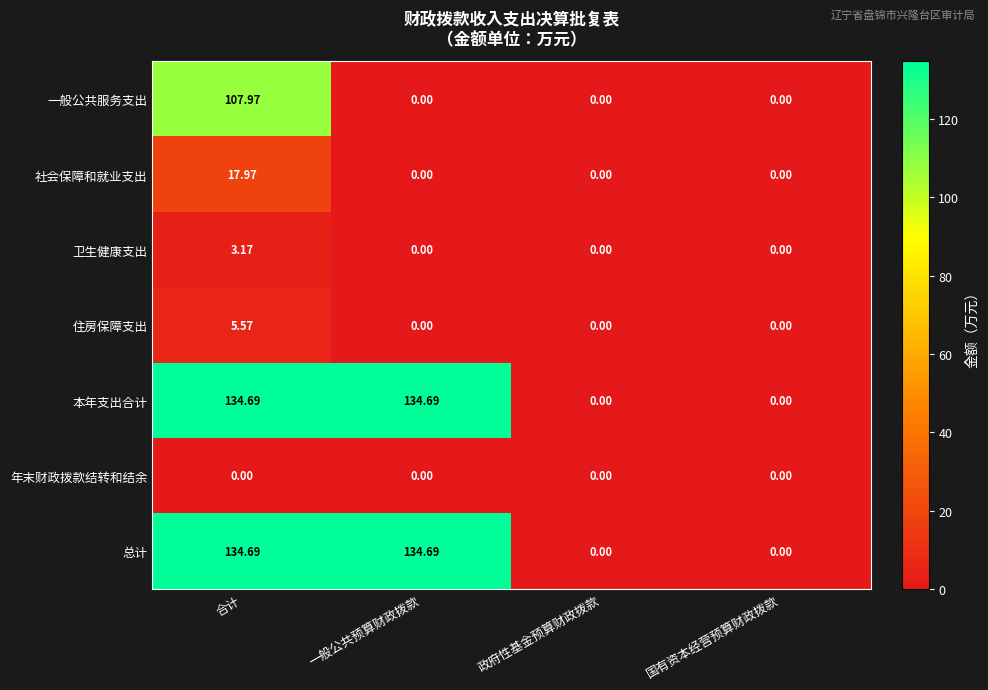

At which category is the sum across all series the highest?

合计